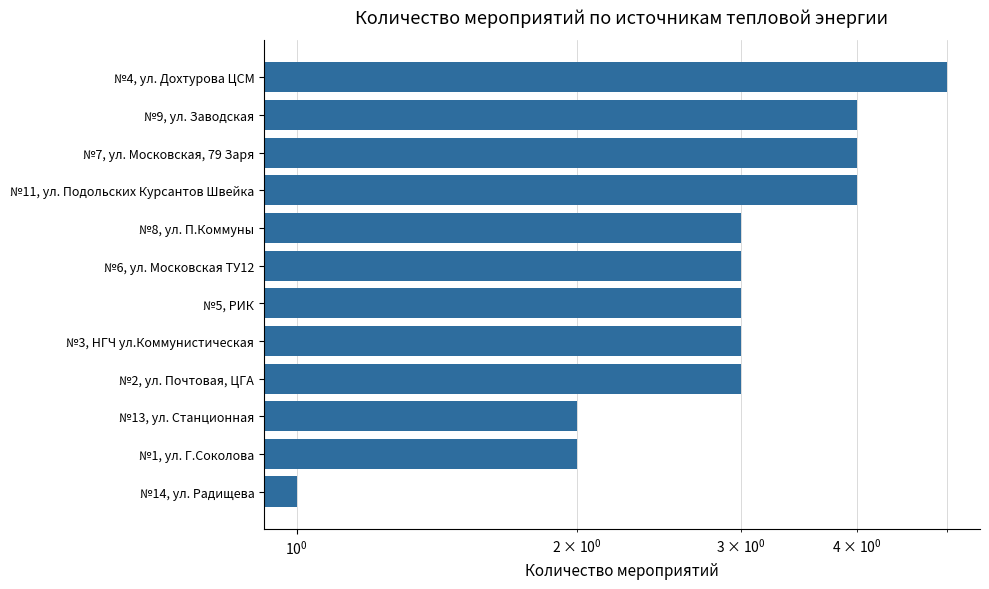

How many data points are above 3?

4